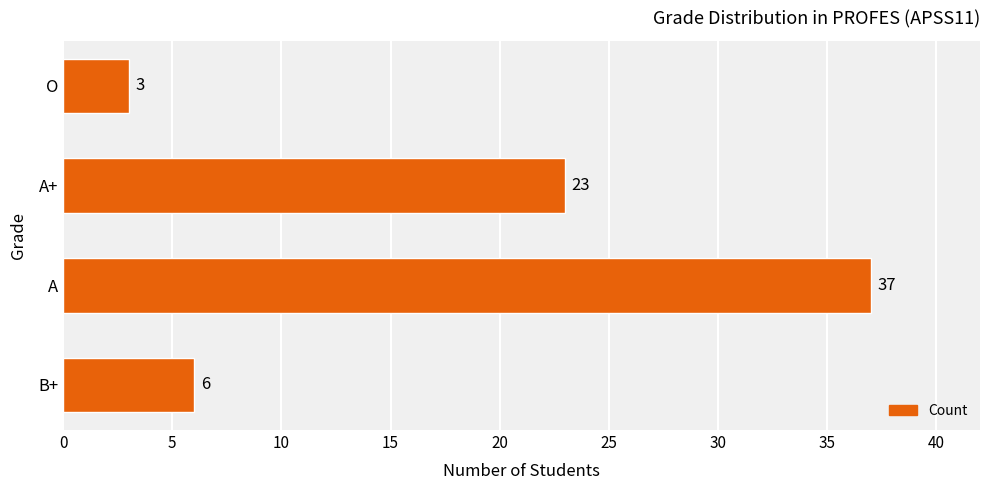

Does the chart contain stacked bars?

No